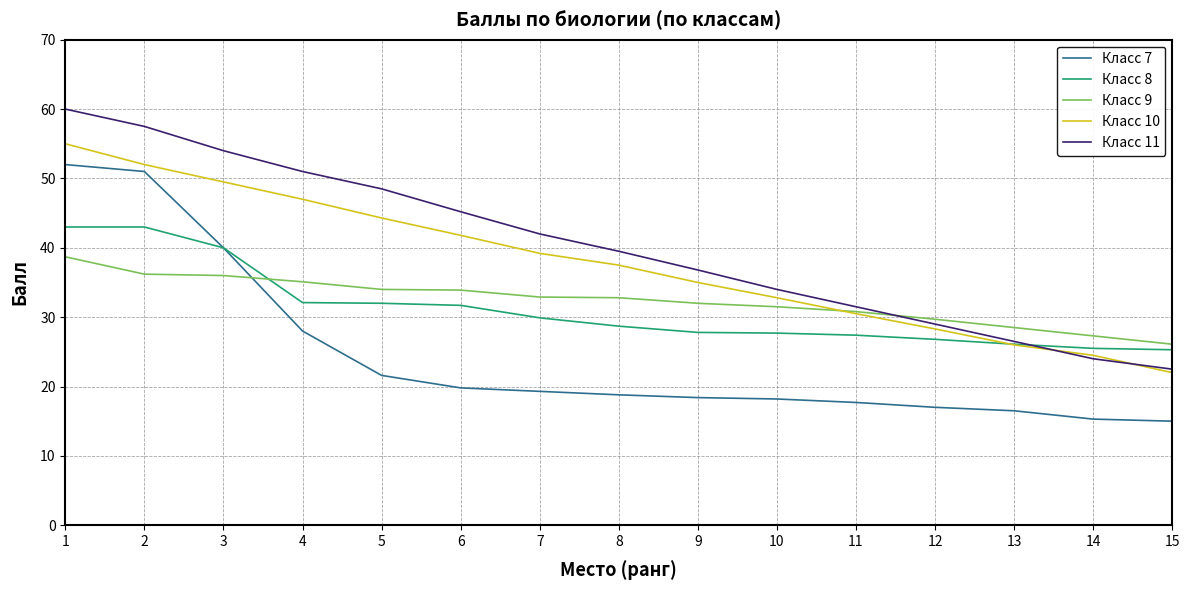

What is the sum of all Класс 9 values?

485.5